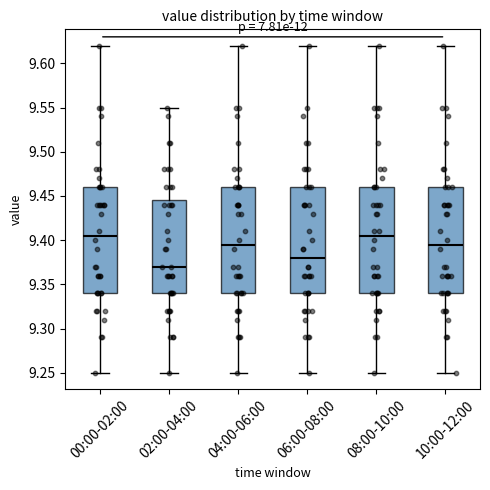

Reading left to right, read every box against the y-axis: the position of its median line, the range the box covers, and the ends of its whiskers. The values are not printed on the chart, so give them approximately, as read against the axis.

00:00-02:00: median 9.405, box 9.340 to 9.460, whiskers 9.250 to 9.620
02:00-04:00: median 9.370, box 9.340 to 9.445, whiskers 9.250 to 9.550
04:00-06:00: median 9.395, box 9.340 to 9.460, whiskers 9.250 to 9.620
06:00-08:00: median 9.380, box 9.340 to 9.460, whiskers 9.250 to 9.620
08:00-10:00: median 9.405, box 9.340 to 9.460, whiskers 9.250 to 9.620
10:00-12:00: median 9.395, box 9.340 to 9.460, whiskers 9.250 to 9.620